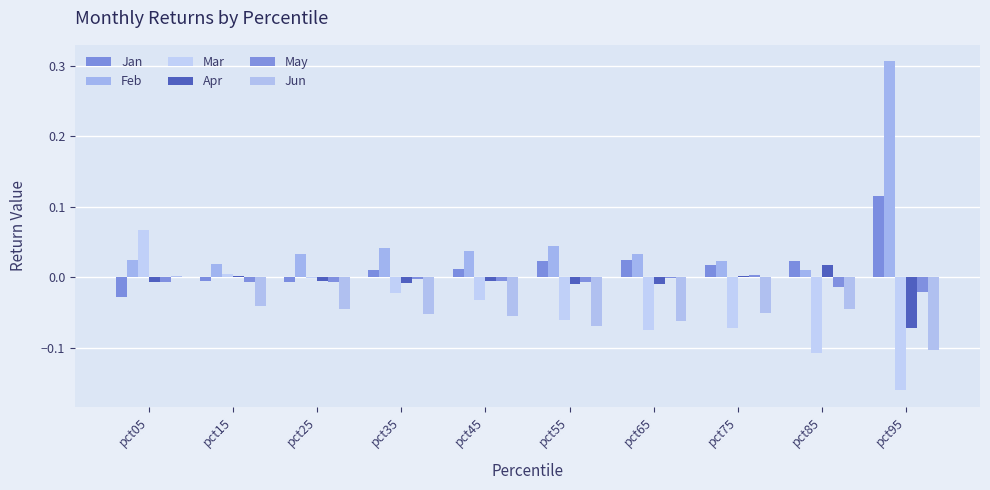

At which category is the sum across all series the highest?

pct95